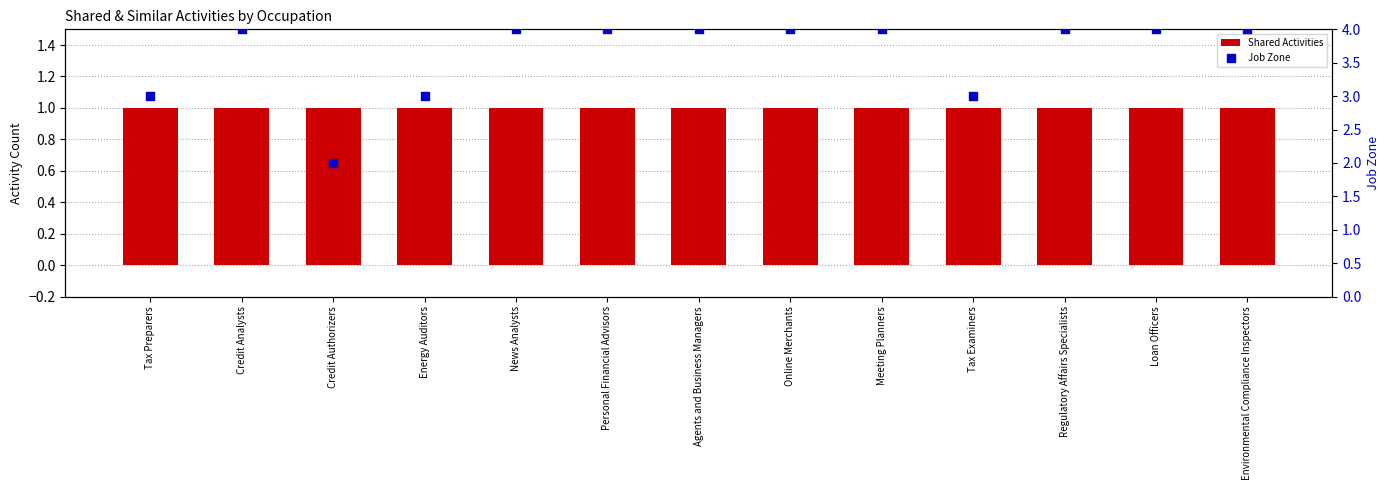

Which series contains the lowest Y value?

Shared Activities